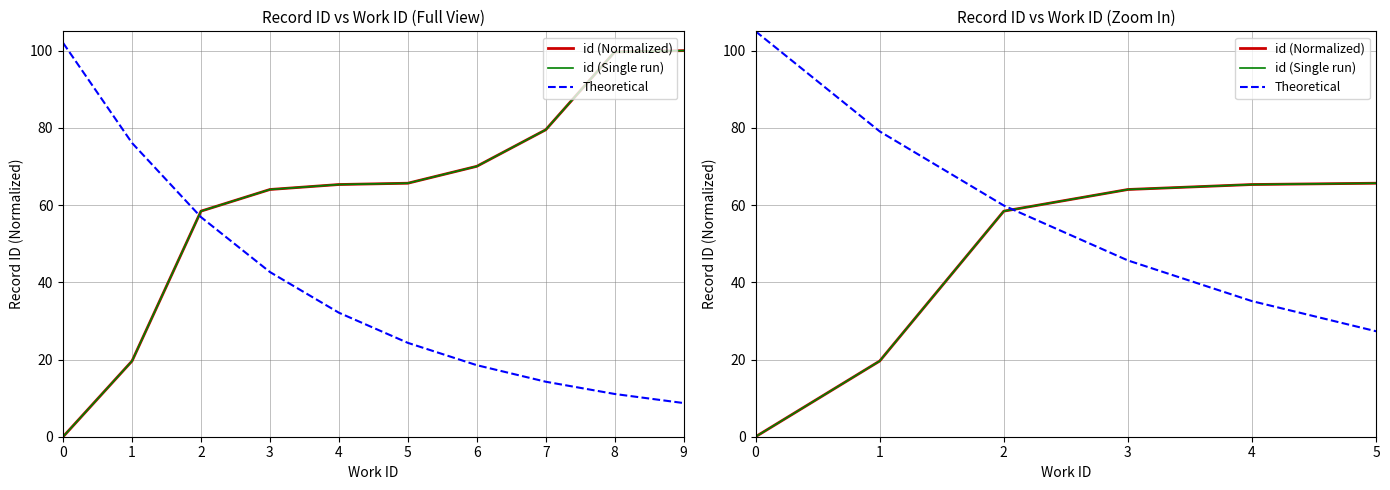

The value of id (Single run) at 5 is 29.4. True or false?

False